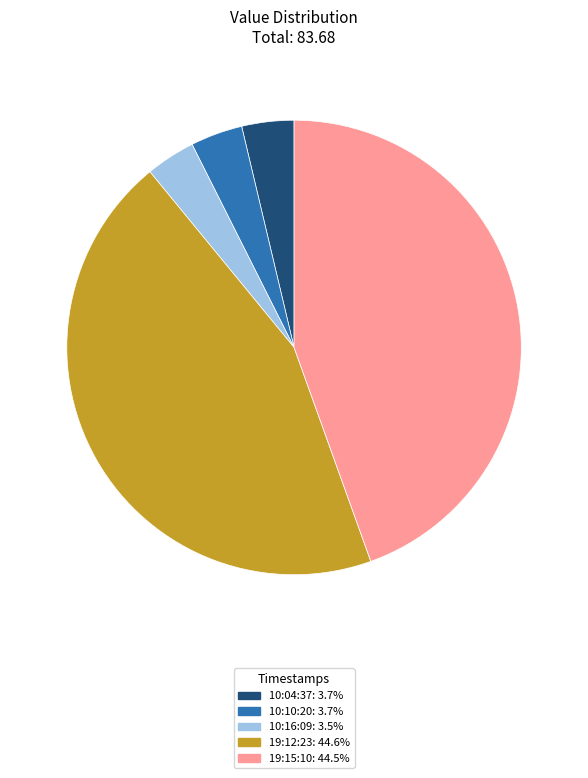

Is there a majority slice in this chart?

No